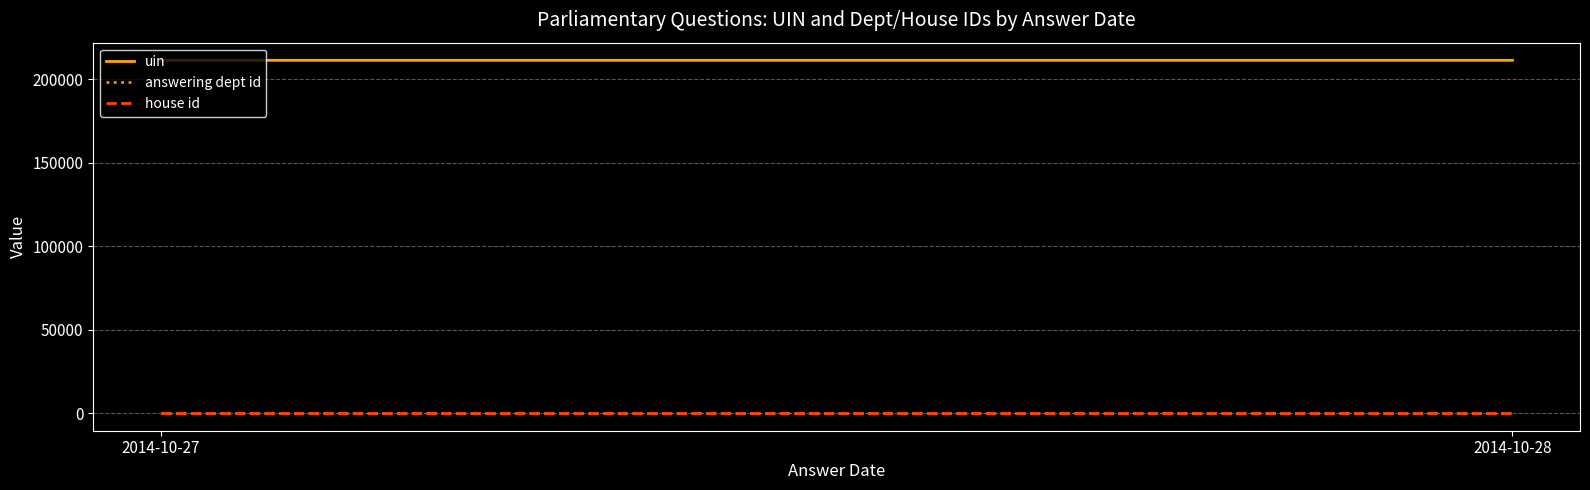

Reading left to right, what are all the values shown in this chart?

uin: 211362.5	211366.5
answering dept id: 26.0	26.0
house id: 1.0	1.0